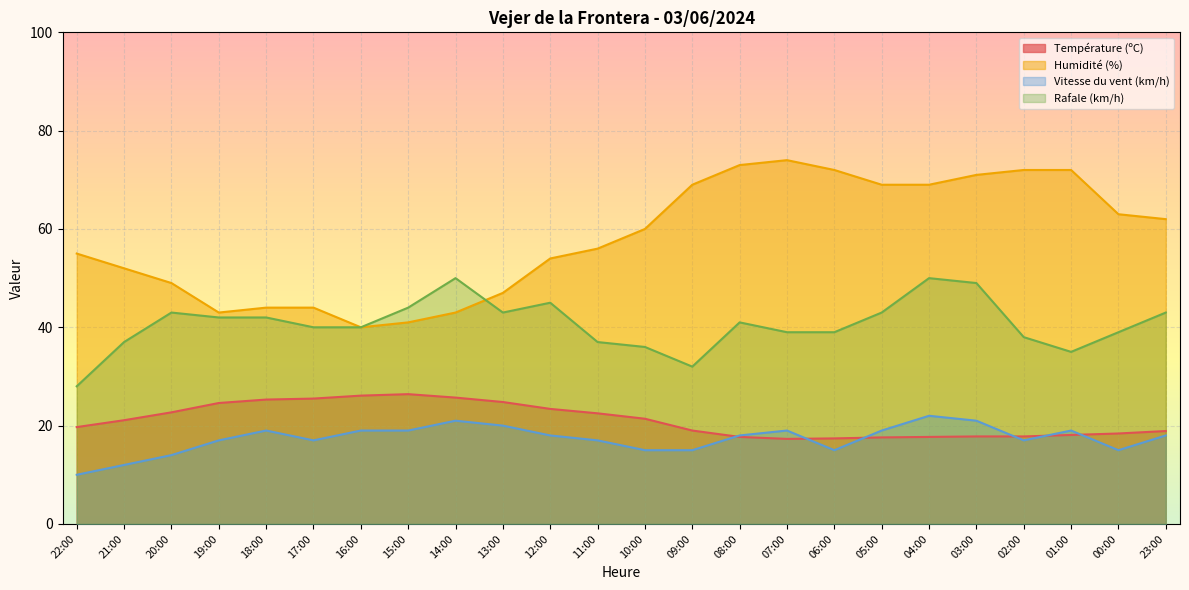

In Température (ºC), how many points are lower than both neighbors (excluding endpoints)?

1